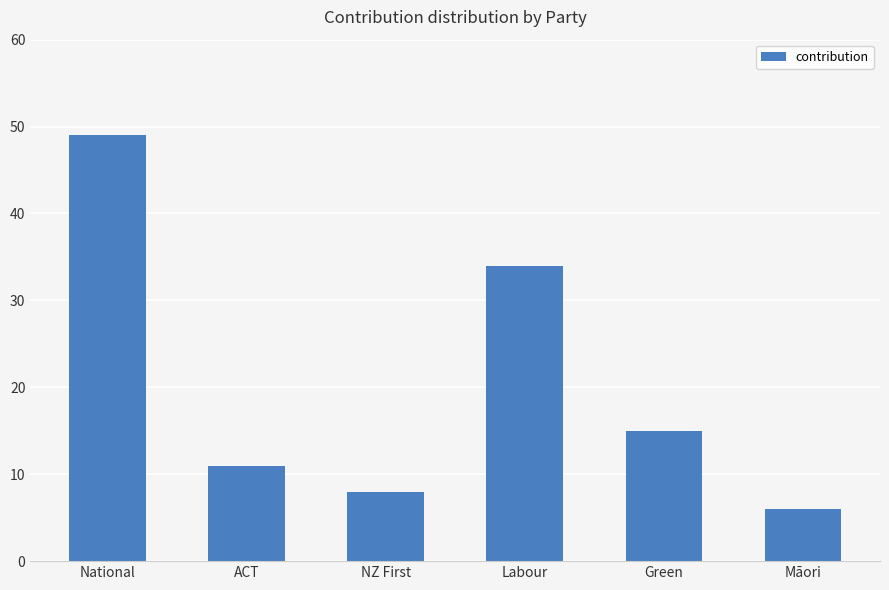

What is the change in value from Labour to Māori?

-28